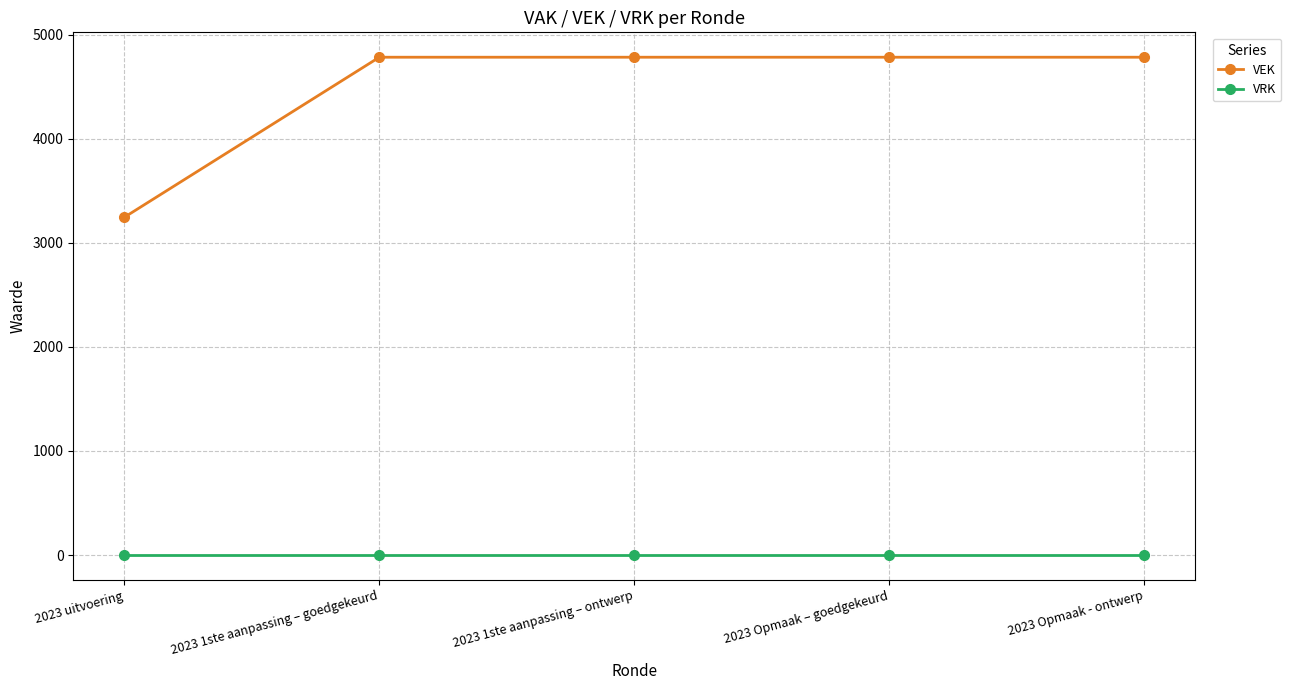

What is the value of the VEK point at the 2nd from the left?

4783